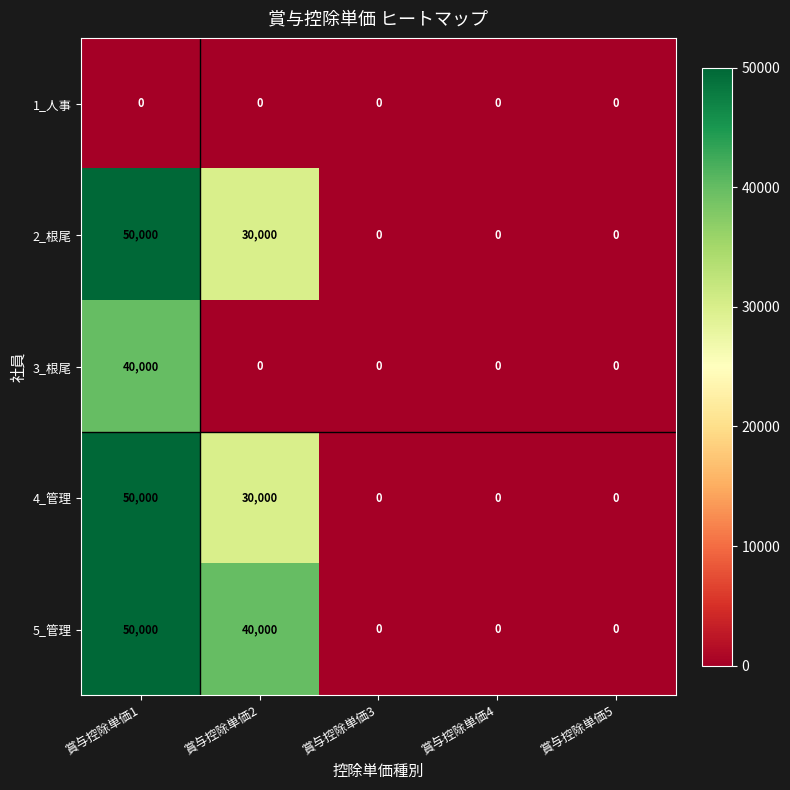

What is the difference between the 5_管理 values at 賞与控除単価1 and 賞与控除単価4?

50000